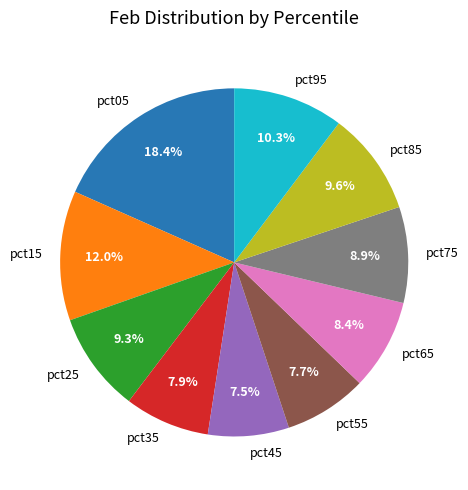

The pct55 slice represents 19% of the pie. True or false?

False